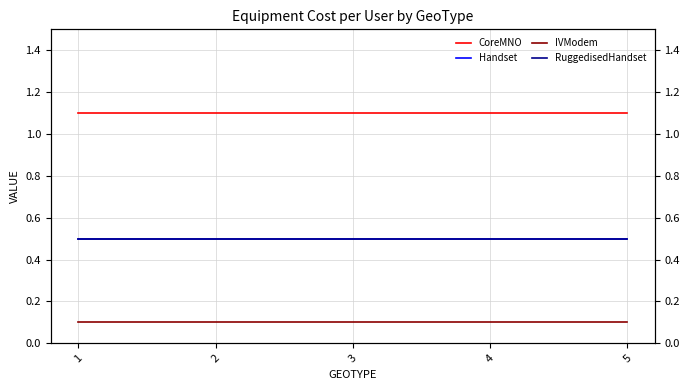

True or false: Handset has more than 2 interior local peaks.

False